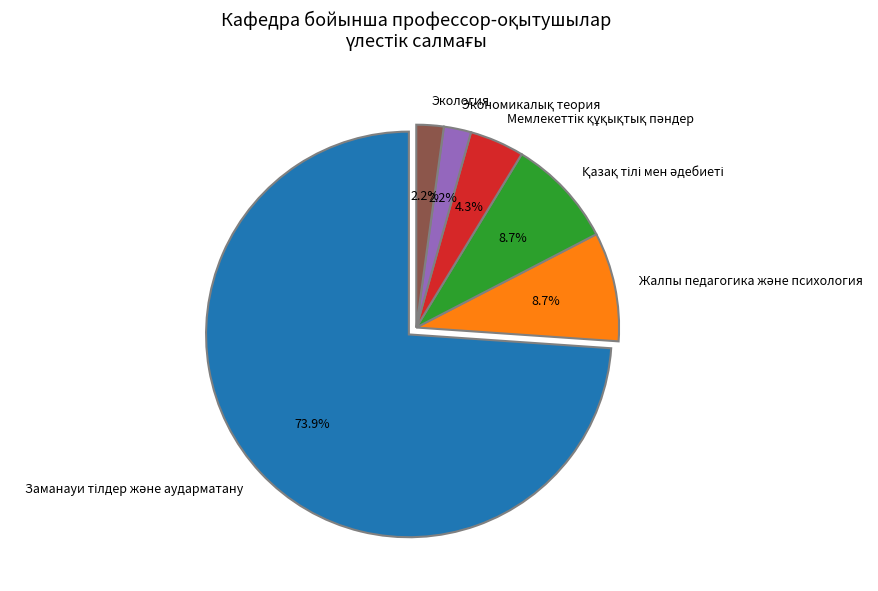

Is there a majority slice in this chart?

Yes